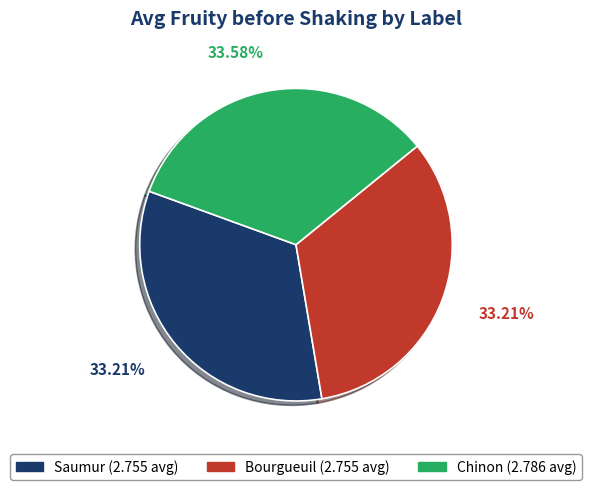

What is the ratio of the value at Chinon to the value at Bourgueuil?

1.0